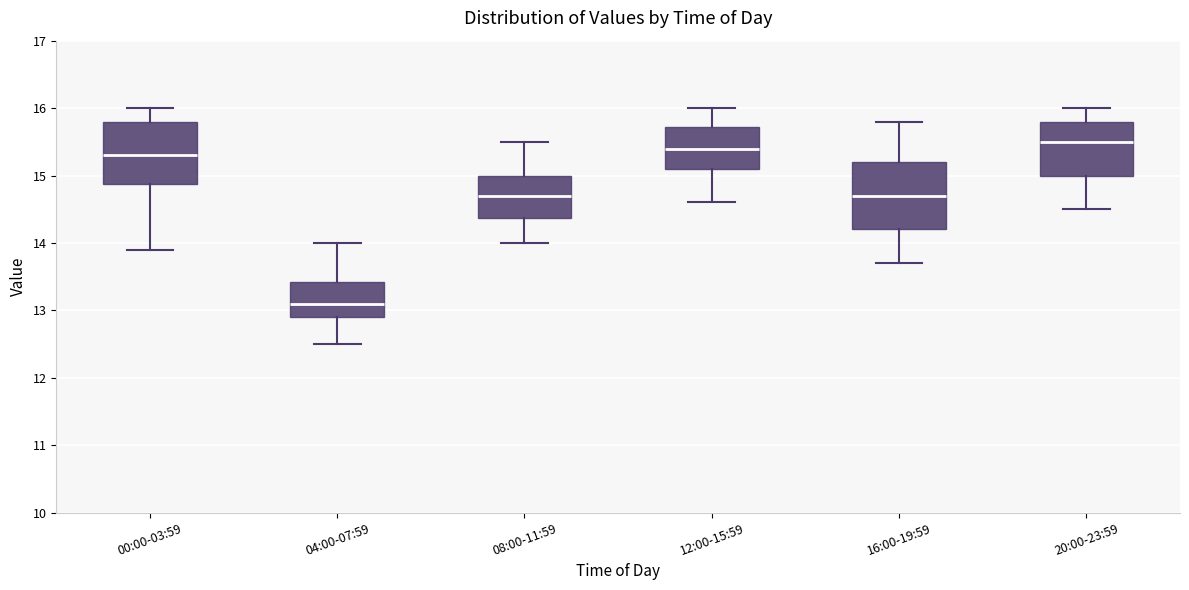

Reading left to right, read every box against the y-axis: the position of its median line, the range the box covers, and the ends of its whiskers. The values are not printed on the chart, so give them approximately, as read against the axis.

00:00-03:59: median 15.3, box 14.9 to 15.8, whiskers 13.9 to 16.0
04:00-07:59: median 13.1, box 12.9 to 13.4, whiskers 12.5 to 14.0
08:00-11:59: median 14.7, box 14.4 to 15.0, whiskers 14.0 to 15.5
12:00-15:59: median 15.4, box 15.1 to 15.7, whiskers 14.6 to 16.0
16:00-19:59: median 14.7, box 14.2 to 15.2, whiskers 13.7 to 15.8
20:00-23:59: median 15.5, box 15.0 to 15.8, whiskers 14.5 to 16.0